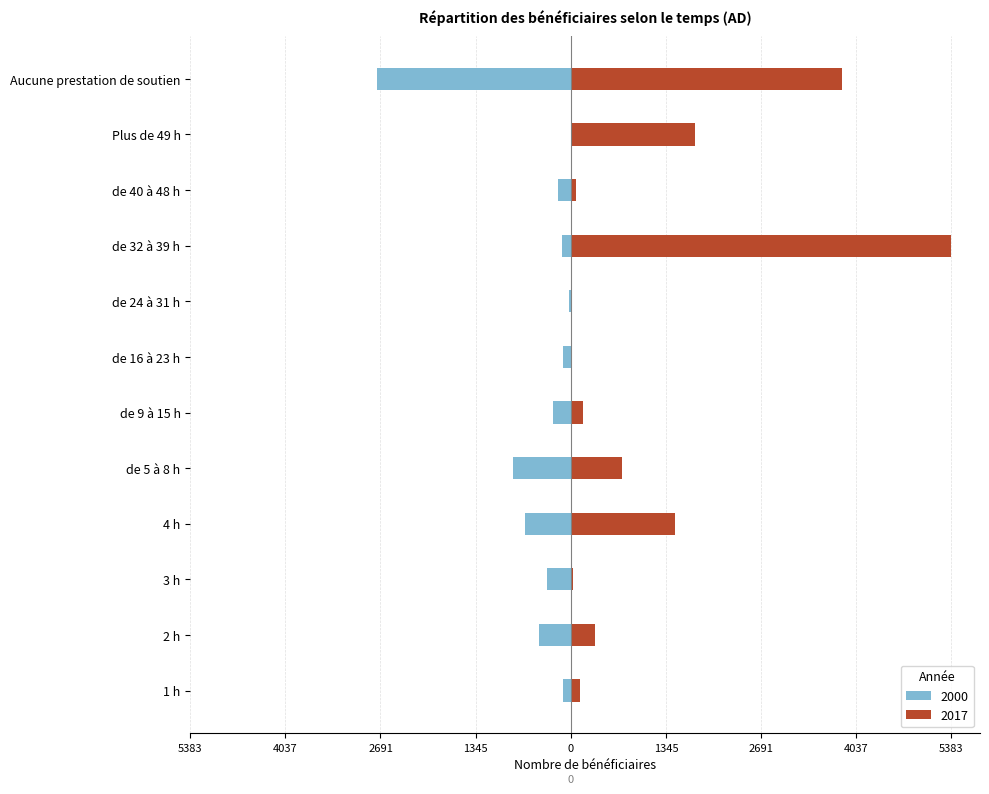

Rank the series by their average value, from highest to lowest.

2017, 2000